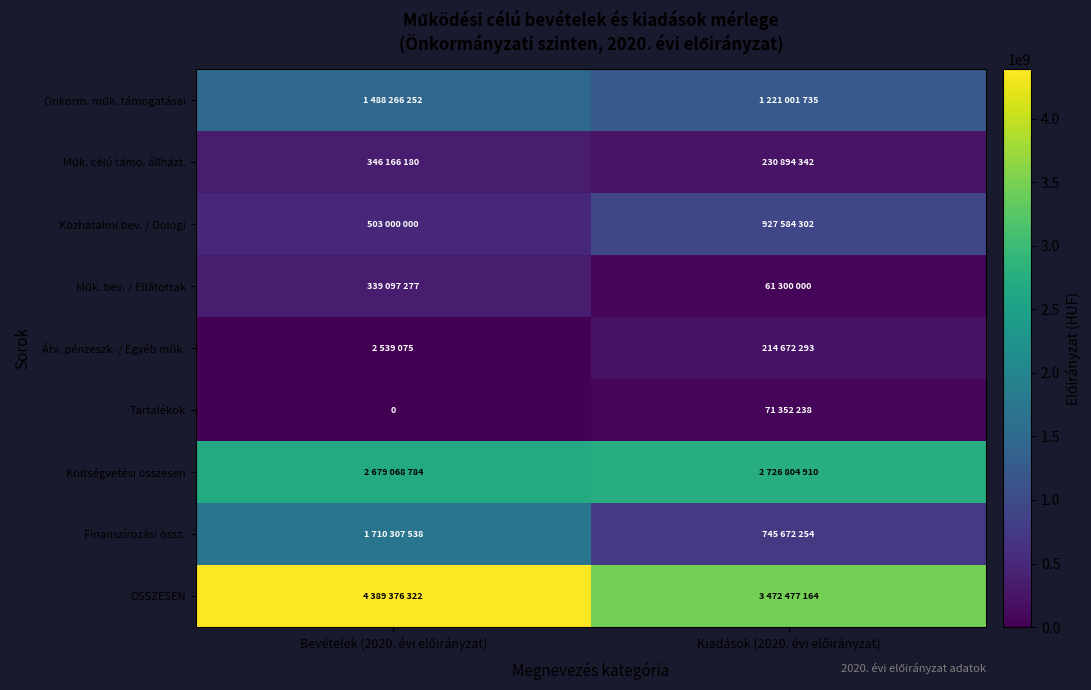

At which category does the chart reach its minimum across all series?

Bevételek (2020. évi előirányzat)